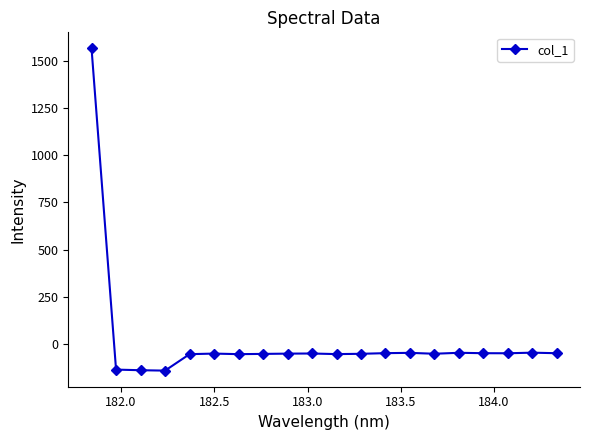

True or false: there are more than 1 points higher than both neighbors.

True